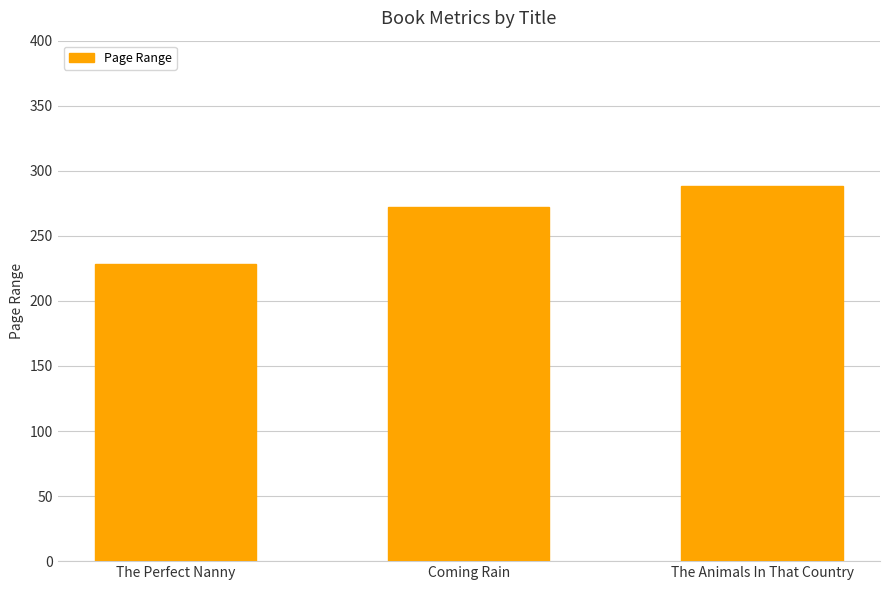

Reading right to left, extract all data points from this chart.

The Animals In That Country=288	Coming Rain=272	The Perfect Nanny=228